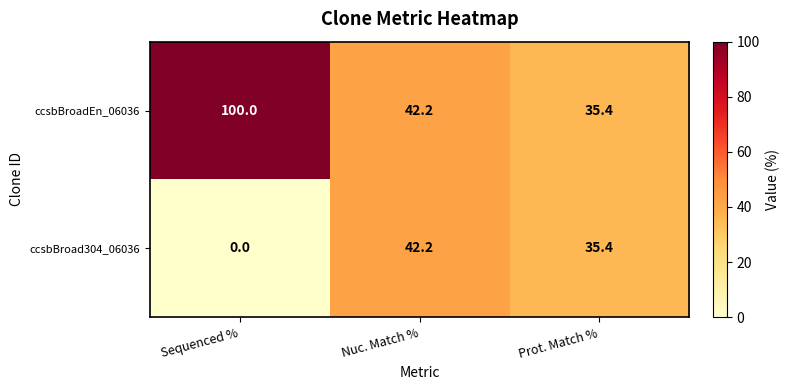

How many data points in ccsbBroadEn_06036 are less than 42?

1